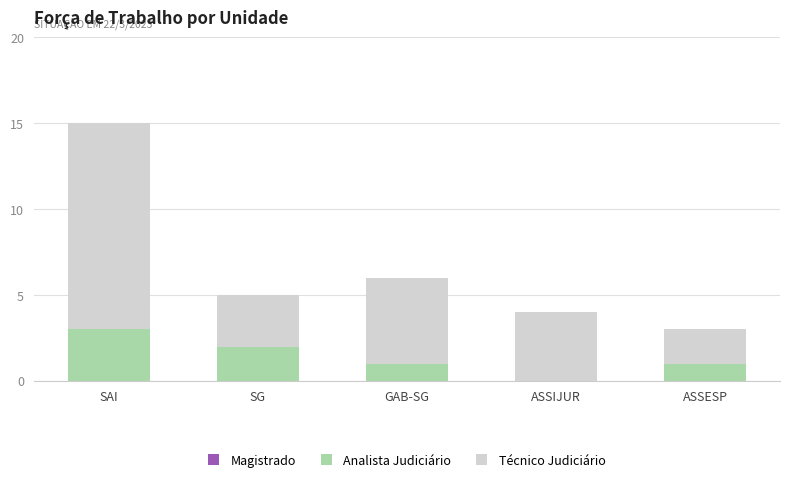

Reading right to left, transcribe the values for Analista Judiciário.

ASSESP=1	ASSIJUR=0	GAB-SG=1	SG=2	SAI=3